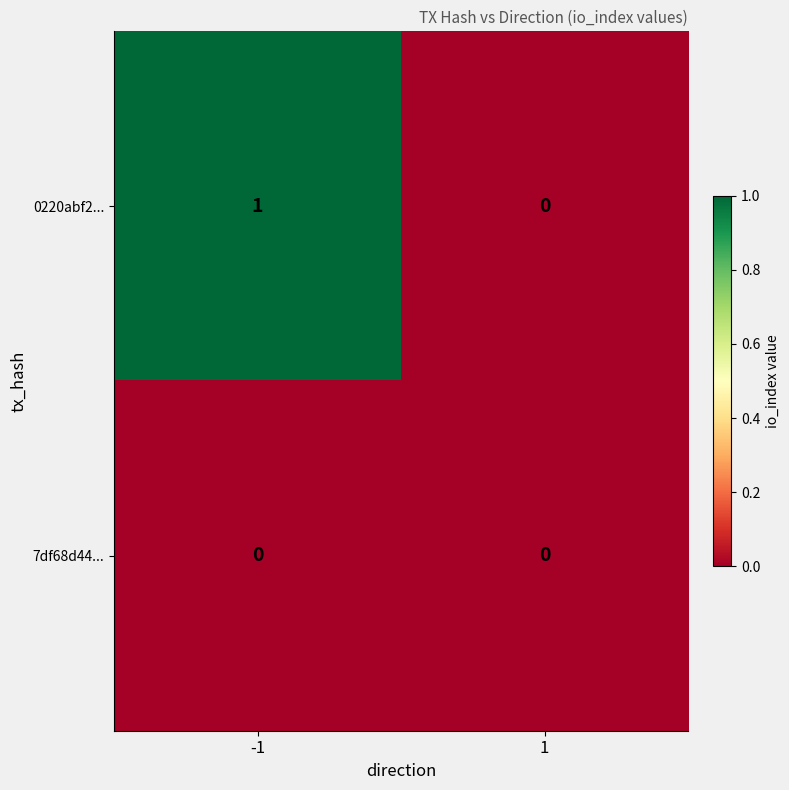

Rank the series by their average value, from highest to lowest.

0220abf2..., 7df68d44...